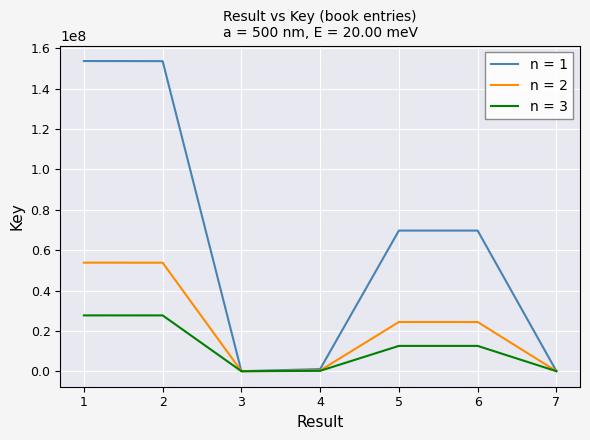

Which series has the largest total across all categories?

n = 1